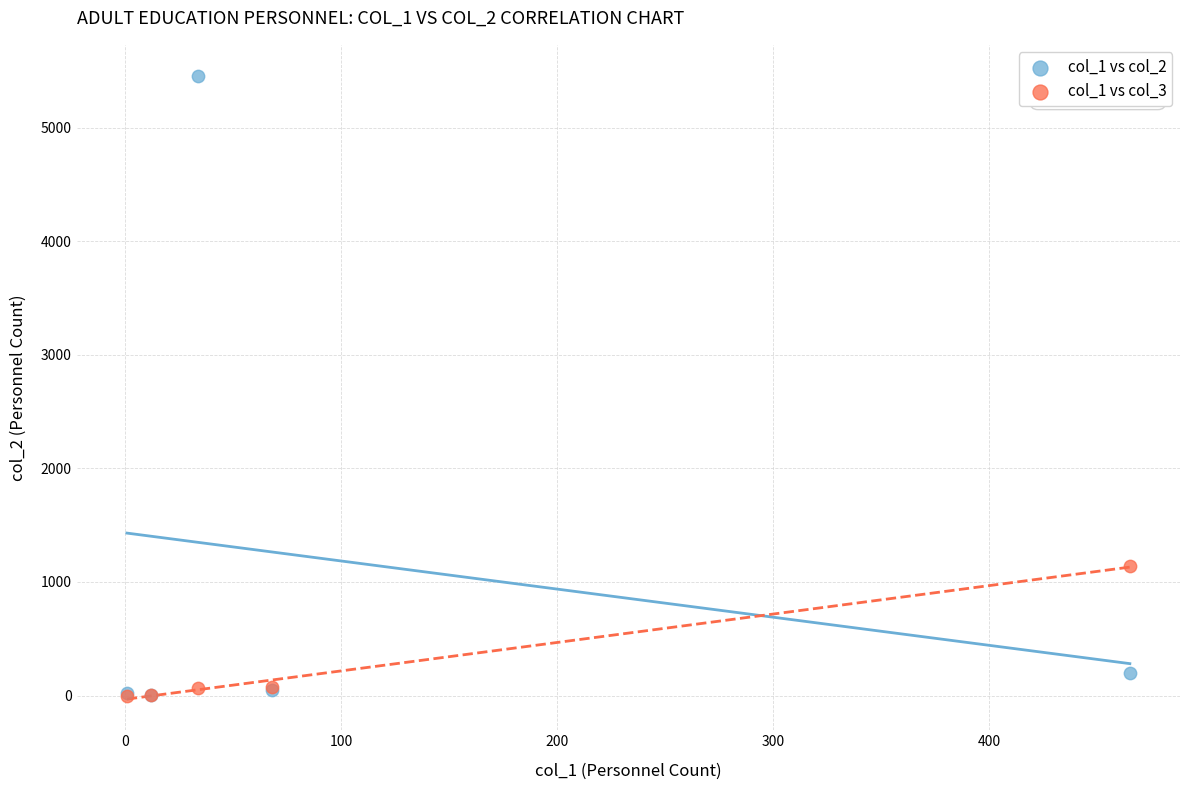

Which series has the largest Y range (max minus min)?

col_1 vs col_2